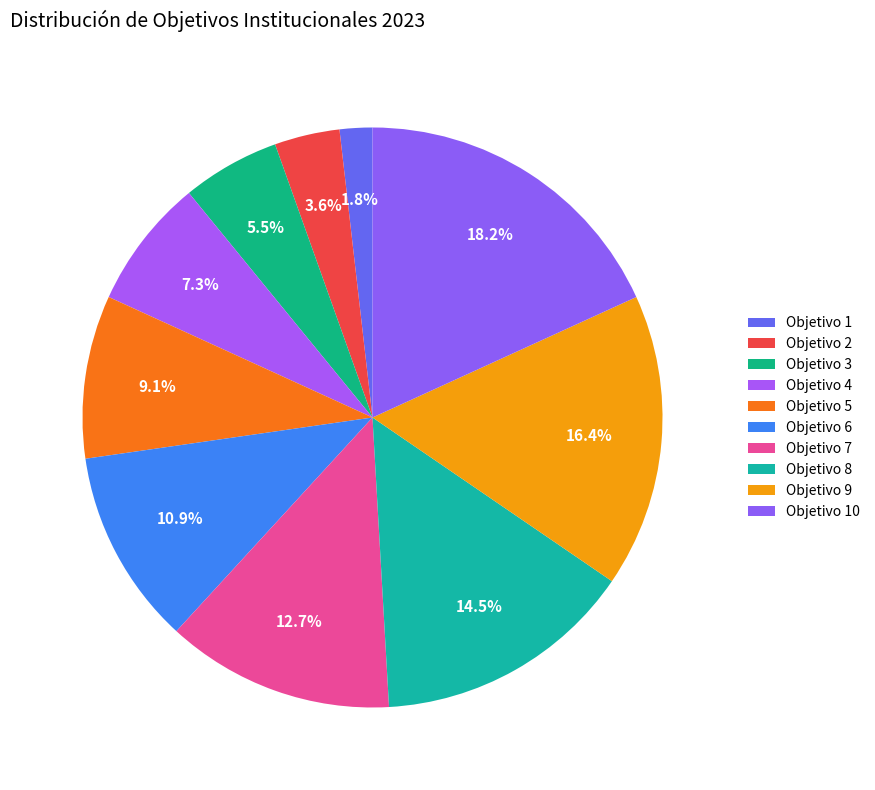

How many segments does this pie chart have?

10